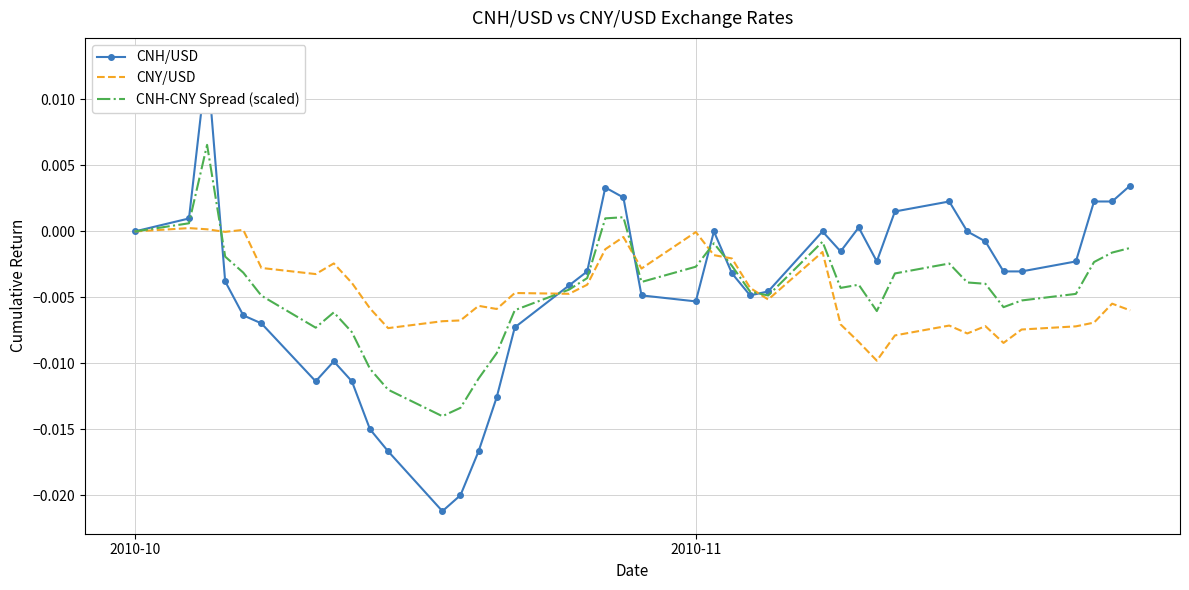

How many values in the CNY/USD series exceed 0?

3